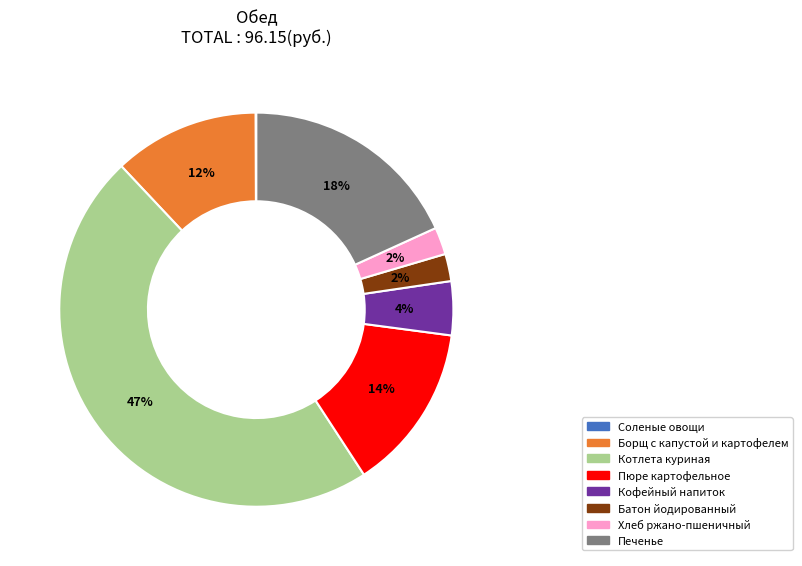

Approximately how many times larger is the value at Кофейный напиток compared to Хлеб ржано-пшеничный?

2.0